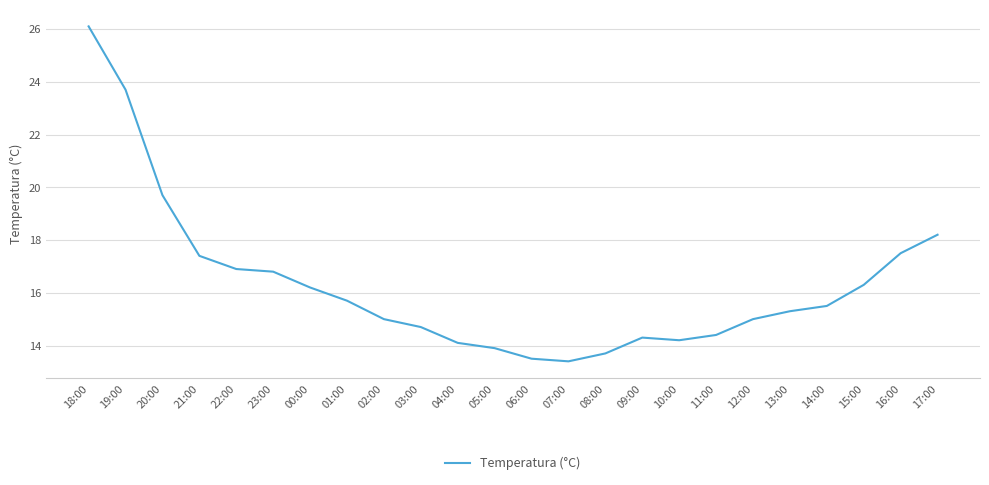

Approximately how many times larger is the value at 10:00 compared to 13:00?

0.9